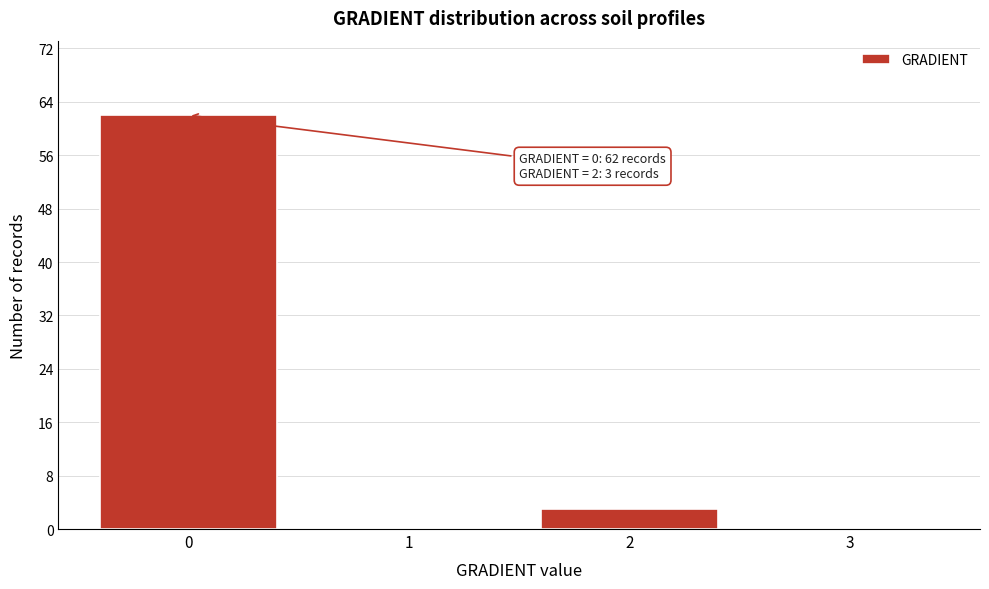

Reading right to left, transcribe all the data shown in this chart.

3=0	2=3	1=0	0=62